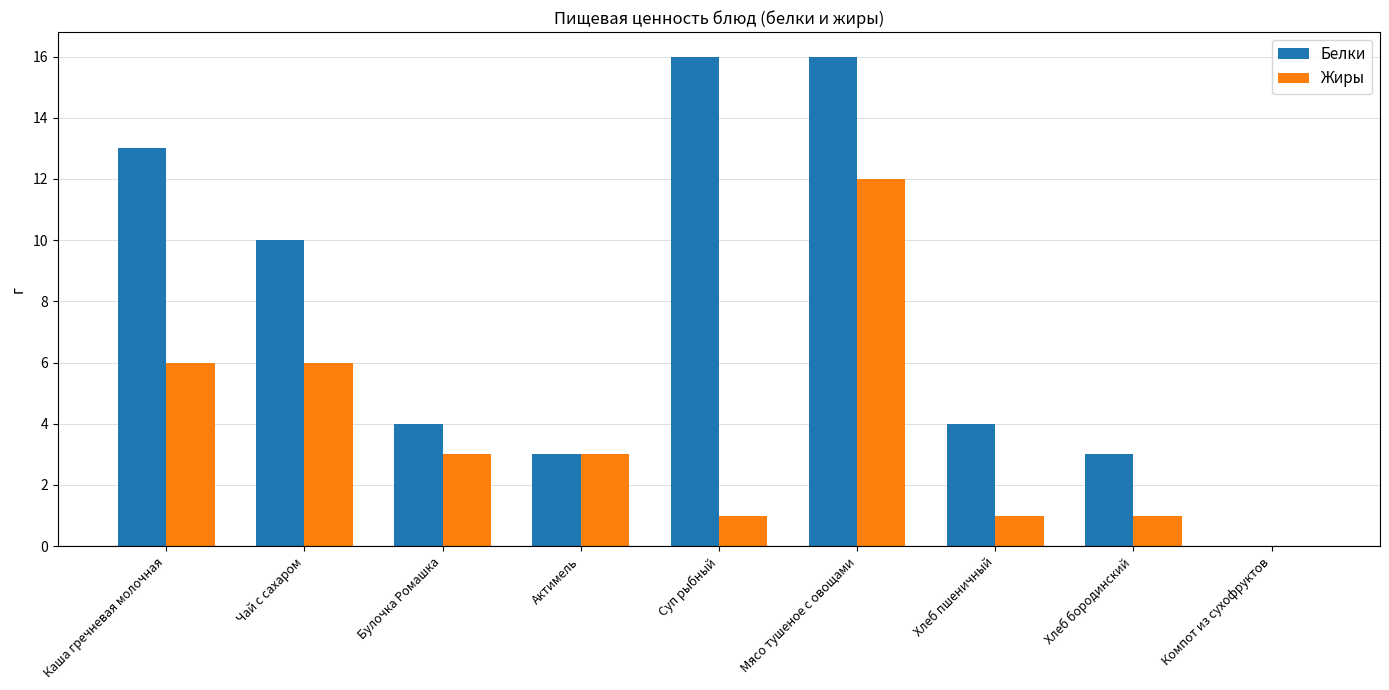

Are the bars grouped side by side (vs. stacked)?

Yes